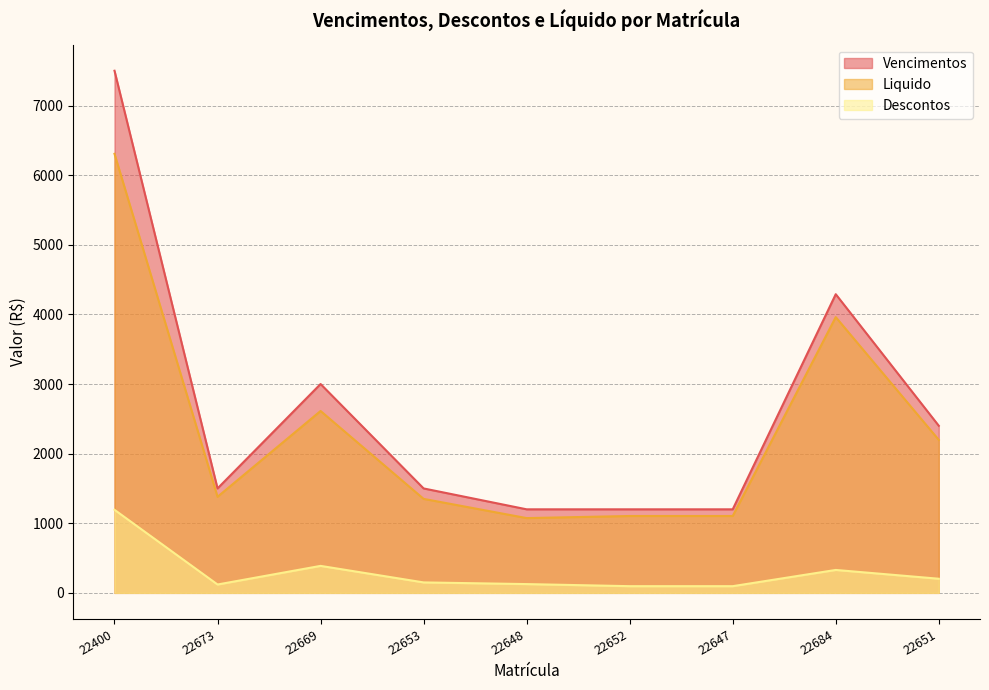

At how many categories does at least one series exceed 6177?

1